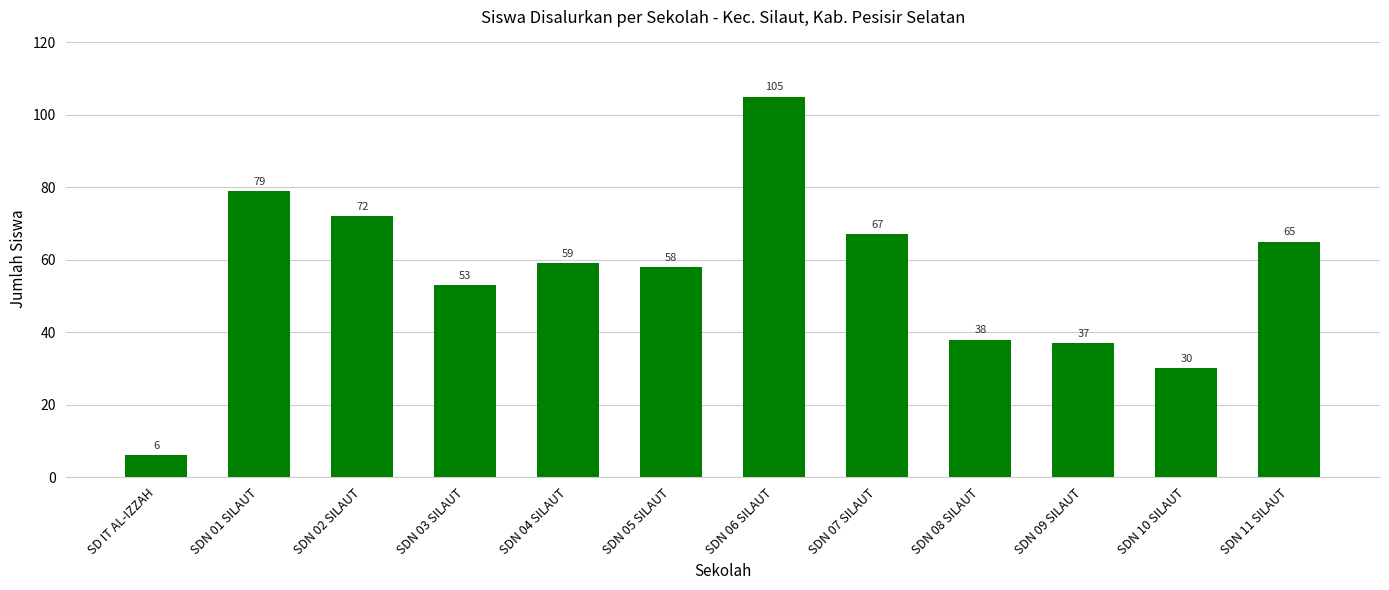

Rank the categories by value from highest to lowest.

SDN 06 SILAUT, SDN 01 SILAUT, SDN 02 SILAUT, SDN 07 SILAUT, SDN 11 SILAUT, SDN 04 SILAUT, SDN 05 SILAUT, SDN 03 SILAUT, SDN 08 SILAUT, SDN 09 SILAUT, SDN 10 SILAUT, SD IT AL-IZZAH